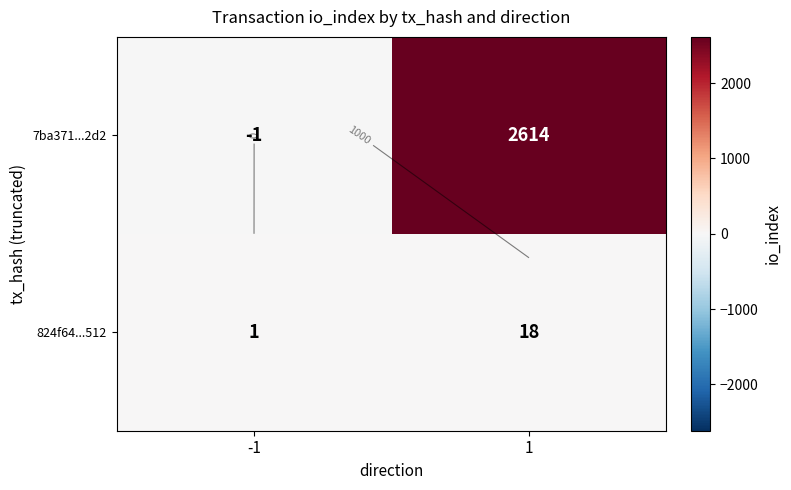

What is the total value across all series at 1?

2632